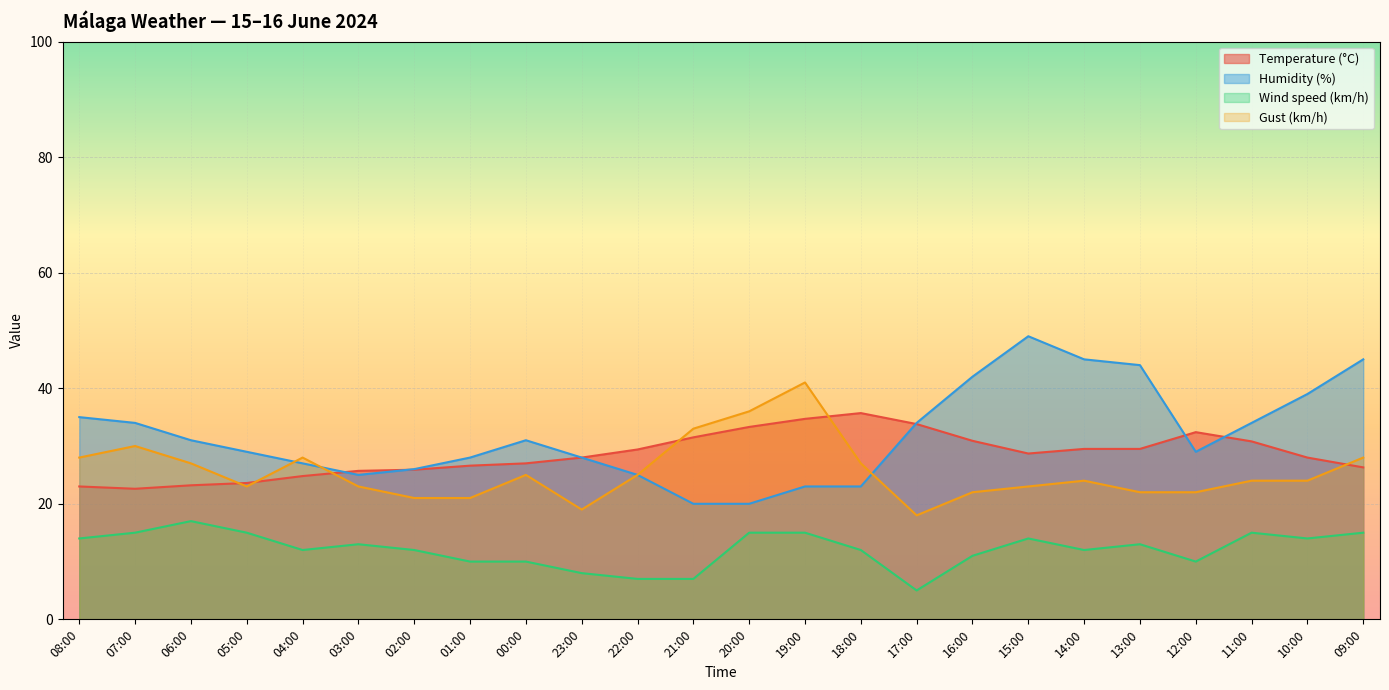

What position from the left is 12:00?

21